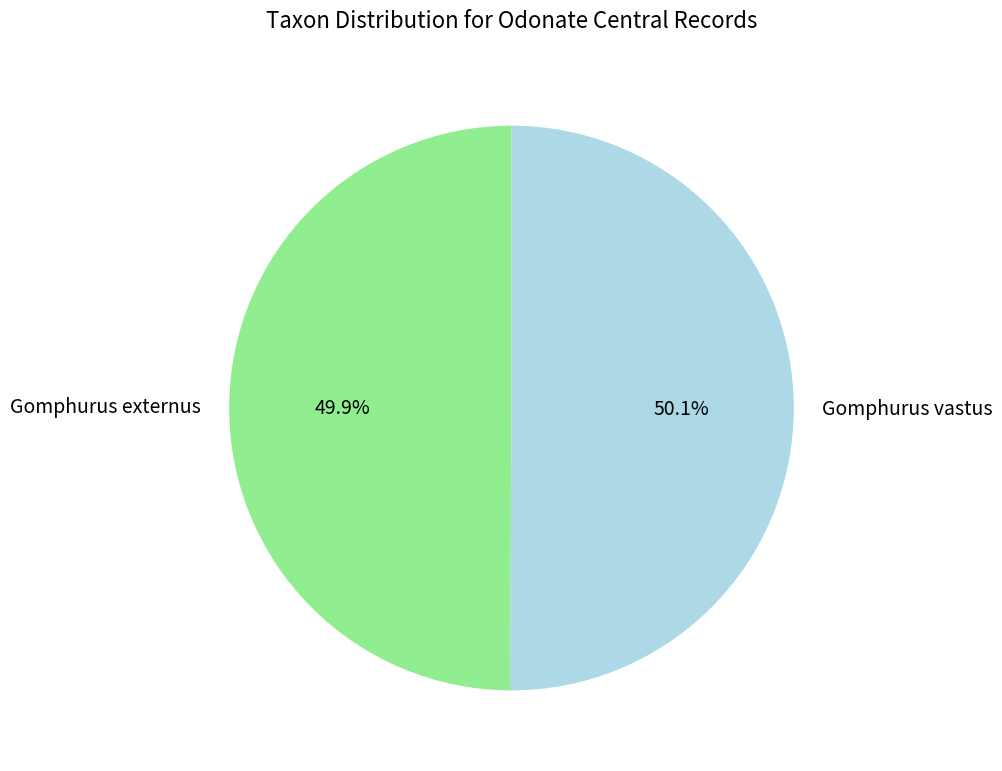

Does any single category account for the majority?

Yes